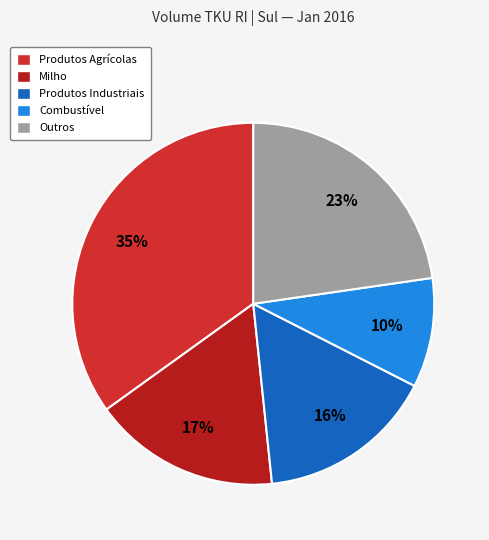

To the nearest percent, what percentage of the pie is Produtos Agrícolas?

35%